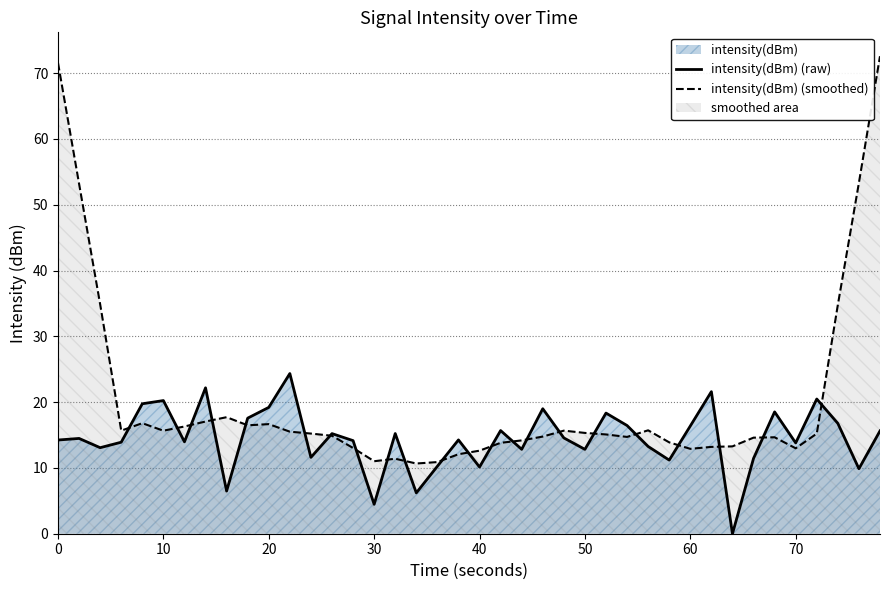

Is it true that intensity(dBm) (raw) equals 16.4 at 60?

True